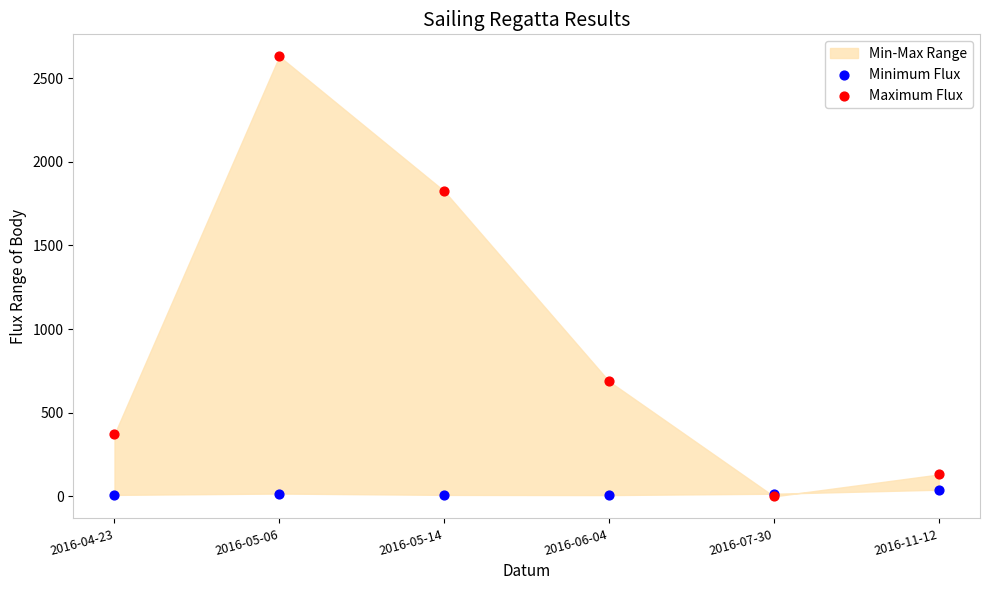

Across all series, what Y value is closest to 1315?

1825